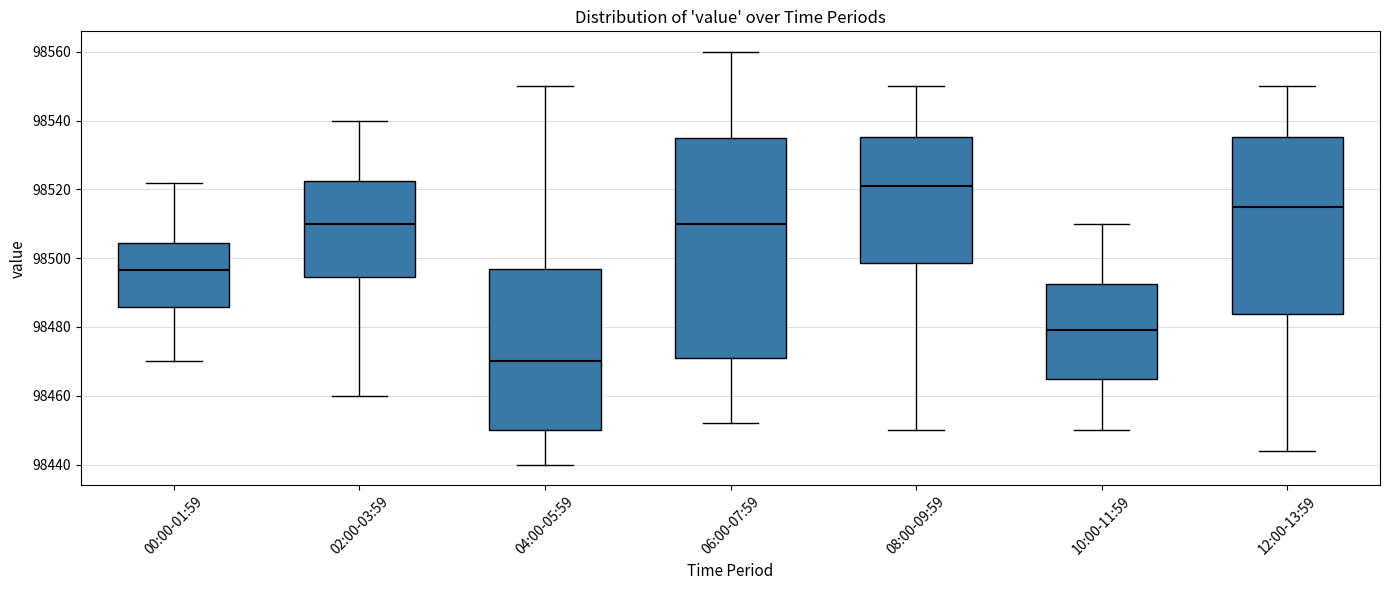

Which box is the tallest, from its lower edge to its upper edge?

06:00-07:59